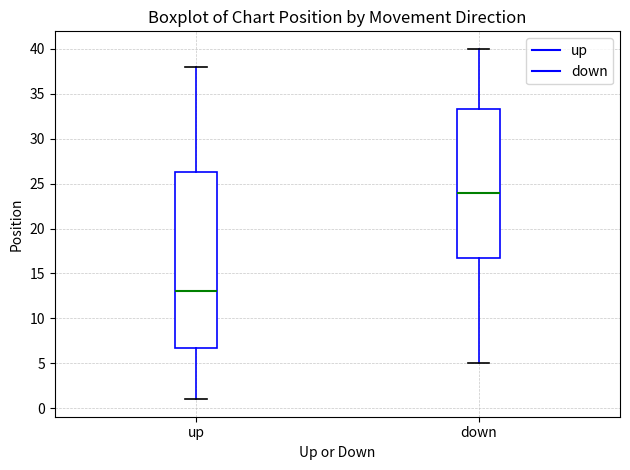

Where does the upper whisker of the box for down end on the y-axis? The values are not printed on the chart, so give them approximately, as read against the axis.

40.0